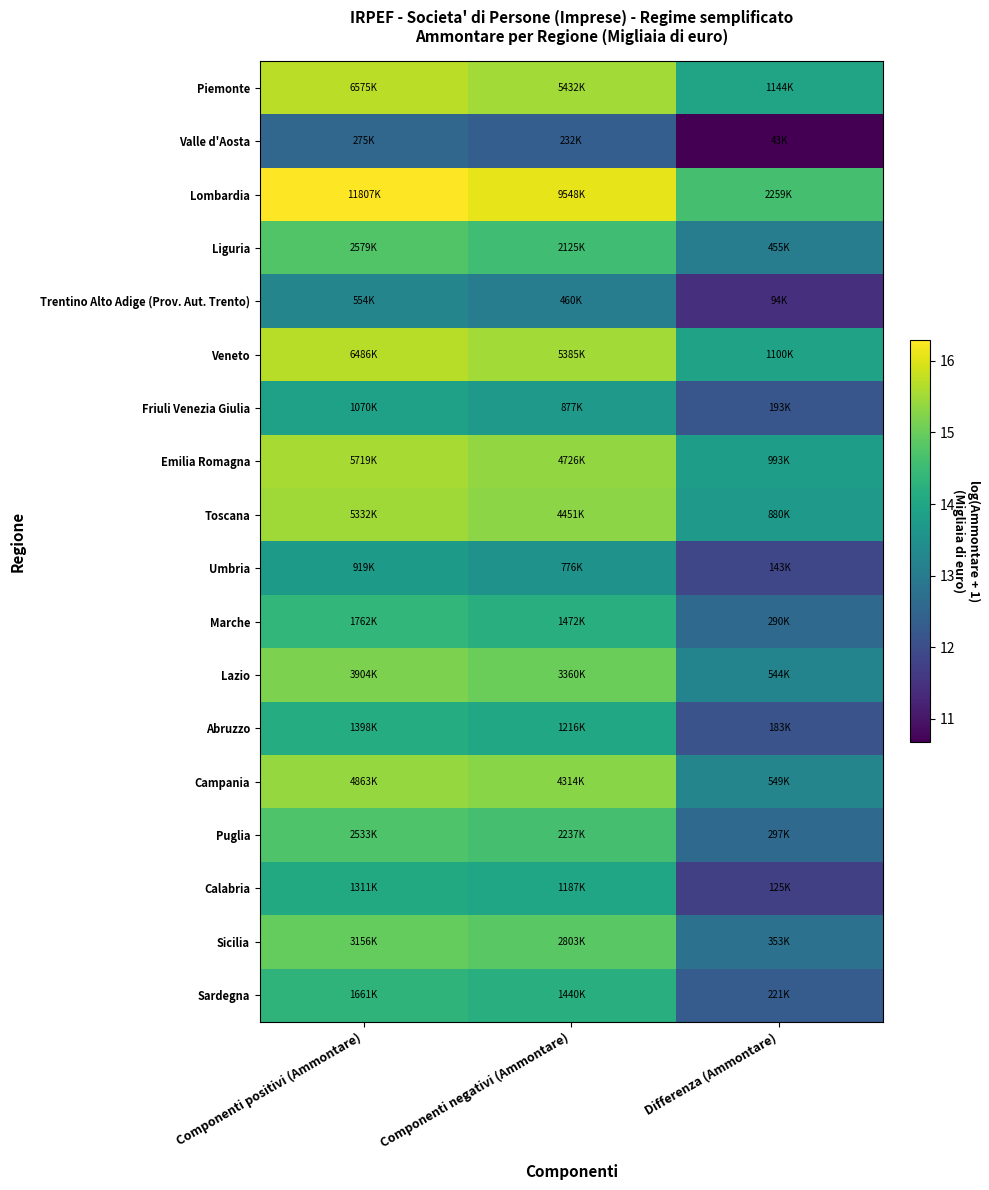

Reading right to left, what are all the values shown in this chart?

Piemonte: Differenza (Ammontare)=13.9	Componenti negativi (Ammontare)=15.5	Componenti positivi (Ammontare)=15.7
Valle d'Aosta: Differenza (Ammontare)=10.7	Componenti negativi (Ammontare)=12.4	Componenti positivi (Ammontare)=12.5
Lombardia: Differenza (Ammontare)=14.6	Componenti negativi (Ammontare)=16.1	Componenti positivi (Ammontare)=16.3
Liguria: Differenza (Ammontare)=13.0	Componenti negativi (Ammontare)=14.6	Componenti positivi (Ammontare)=14.8
Trentino Alto Adige (Prov. Aut. Trento): Differenza (Ammontare)=11.5	Componenti negativi (Ammontare)=13.0	Componenti positivi (Ammontare)=13.2
Veneto: Differenza (Ammontare)=13.9	Componenti negativi (Ammontare)=15.5	Componenti positivi (Ammontare)=15.7
Friuli Venezia Giulia: Differenza (Ammontare)=12.2	Componenti negativi (Ammontare)=13.7	Componenti positivi (Ammontare)=13.9
Emilia Romagna: Differenza (Ammontare)=13.8	Componenti negativi (Ammontare)=15.4	Componenti positivi (Ammontare)=15.6
Toscana: Differenza (Ammontare)=13.7	Componenti negativi (Ammontare)=15.3	Componenti positivi (Ammontare)=15.5
Umbria: Differenza (Ammontare)=11.9	Componenti negativi (Ammontare)=13.6	Componenti positivi (Ammontare)=13.7
Marche: Differenza (Ammontare)=12.6	Componenti negativi (Ammontare)=14.2	Componenti positivi (Ammontare)=14.4
Lazio: Differenza (Ammontare)=13.2	Componenti negativi (Ammontare)=15.0	Componenti positivi (Ammontare)=15.2
Abruzzo: Differenza (Ammontare)=12.1	Componenti negativi (Ammontare)=14.0	Componenti positivi (Ammontare)=14.2
Campania: Differenza (Ammontare)=13.2	Componenti negativi (Ammontare)=15.3	Componenti positivi (Ammontare)=15.4
Puglia: Differenza (Ammontare)=12.6	Componenti negativi (Ammontare)=14.6	Componenti positivi (Ammontare)=14.7
Calabria: Differenza (Ammontare)=11.7	Componenti negativi (Ammontare)=14.0	Componenti positivi (Ammontare)=14.1
Sicilia: Differenza (Ammontare)=12.8	Componenti negativi (Ammontare)=14.8	Componenti positivi (Ammontare)=15.0
Sardegna: Differenza (Ammontare)=12.3	Componenti negativi (Ammontare)=14.2	Componenti positivi (Ammontare)=14.3